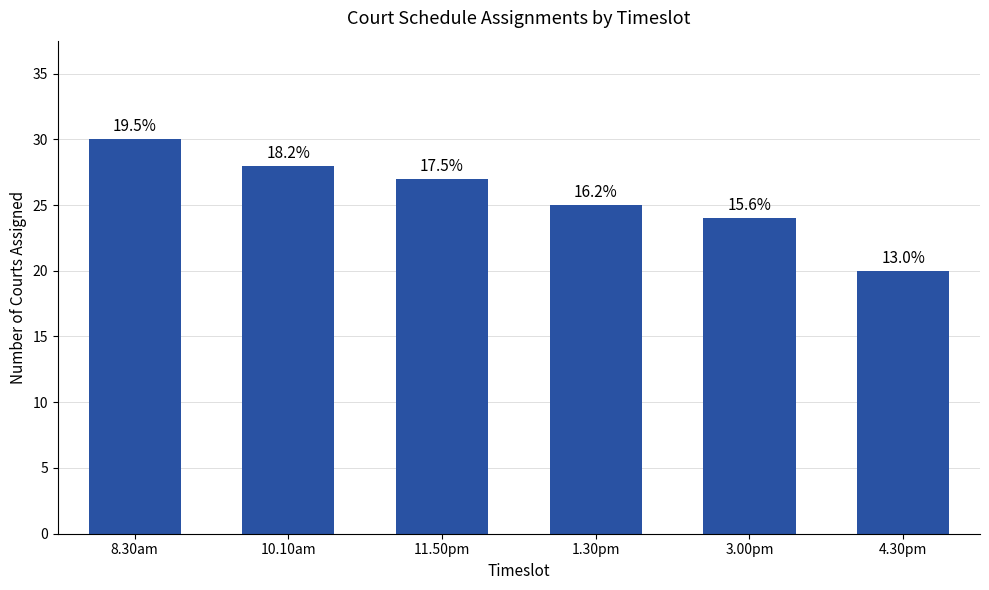

How many bars are there in total?

6